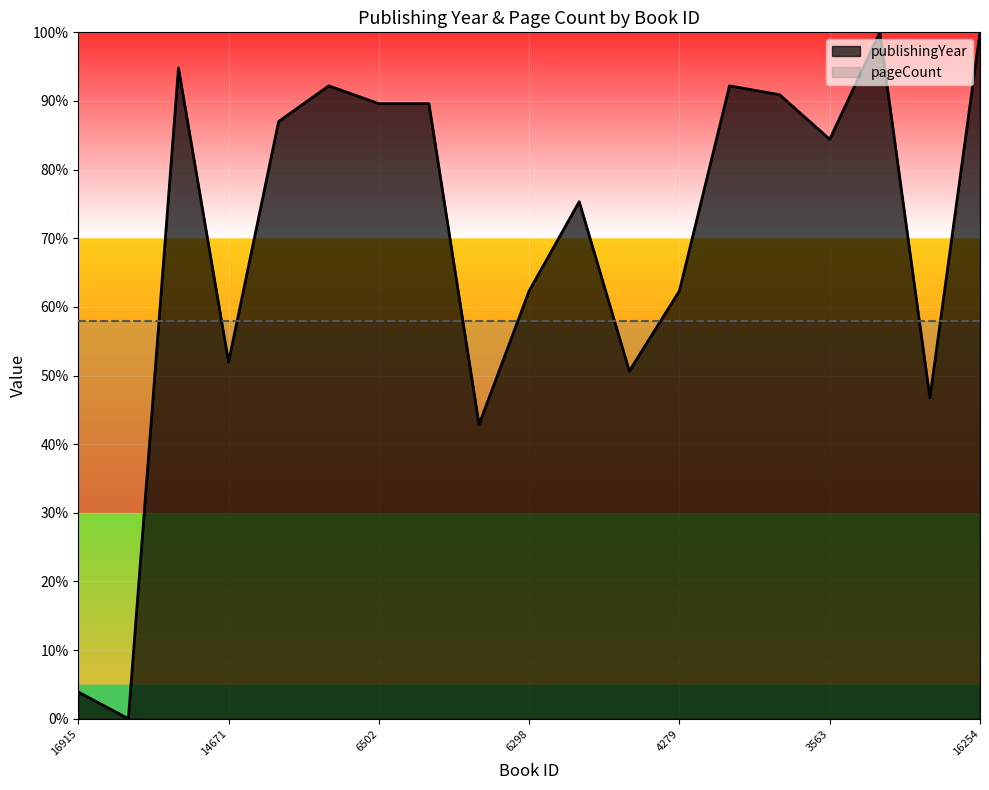

What is the difference between the values at 4465 and 16254?

0.5